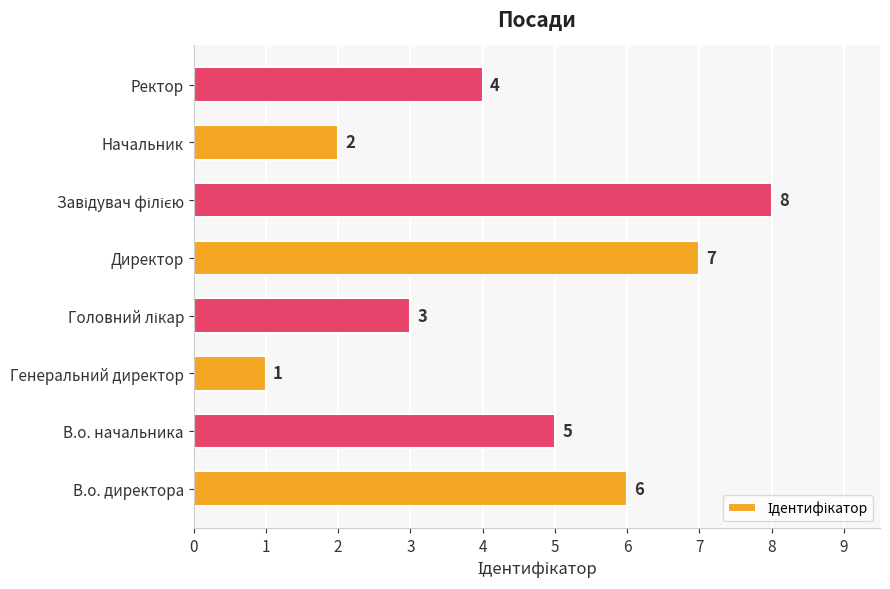

The value at Начальник is 1. True or false?

False